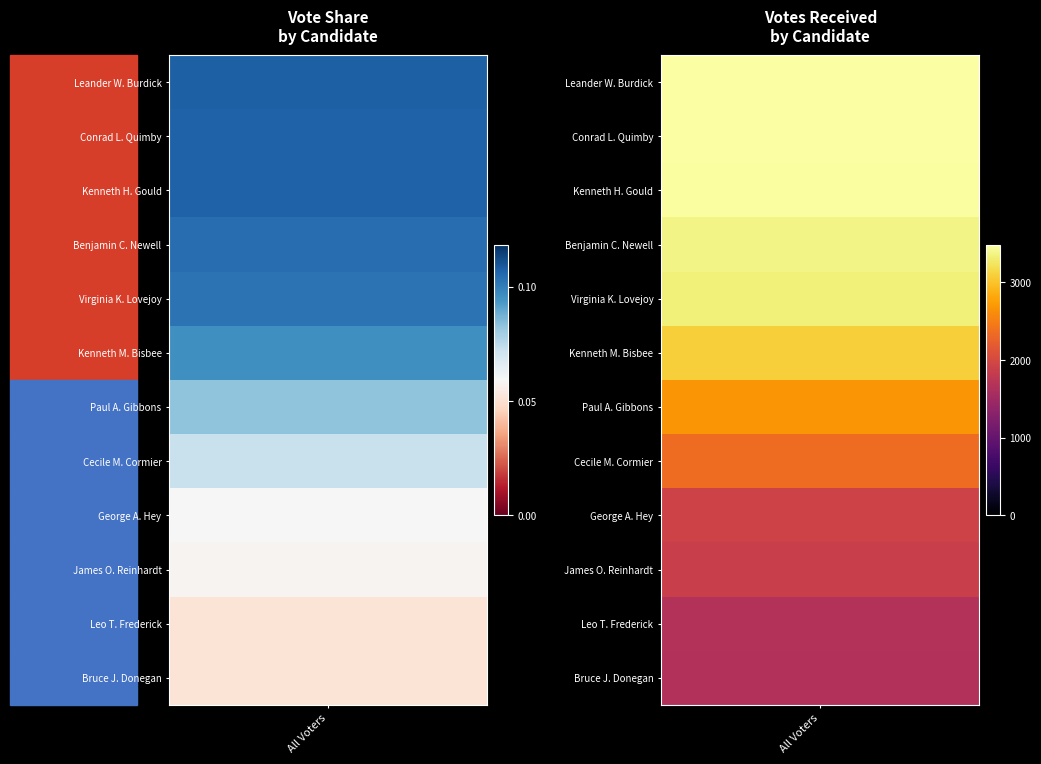

What is the change in value from 2 to 5?

-372